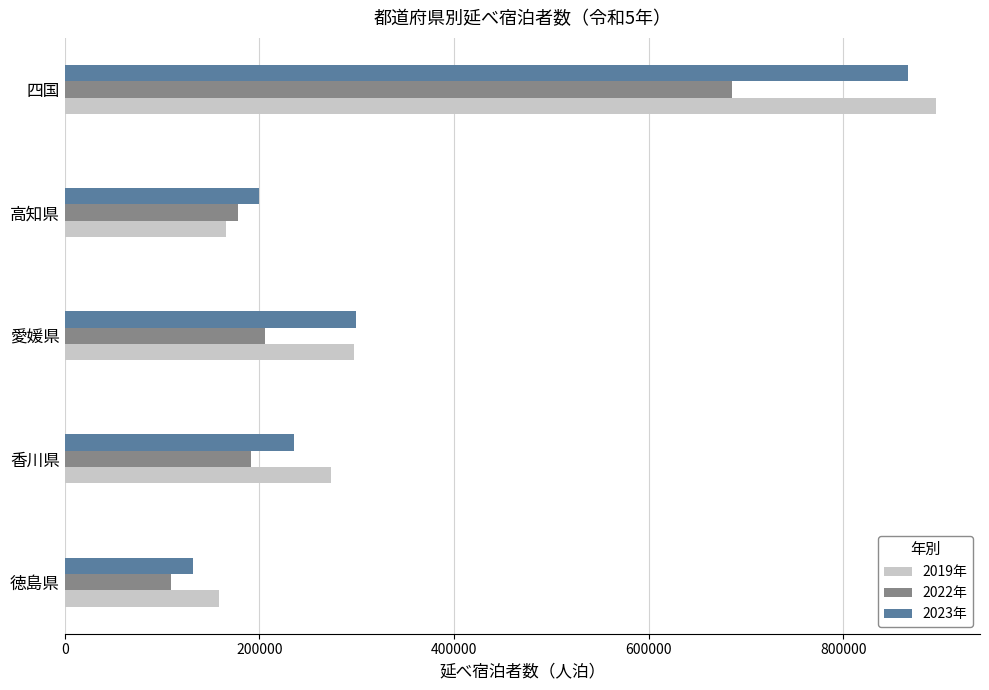

The 2022年 series shows 108920 at 徳島県. True or false?

True